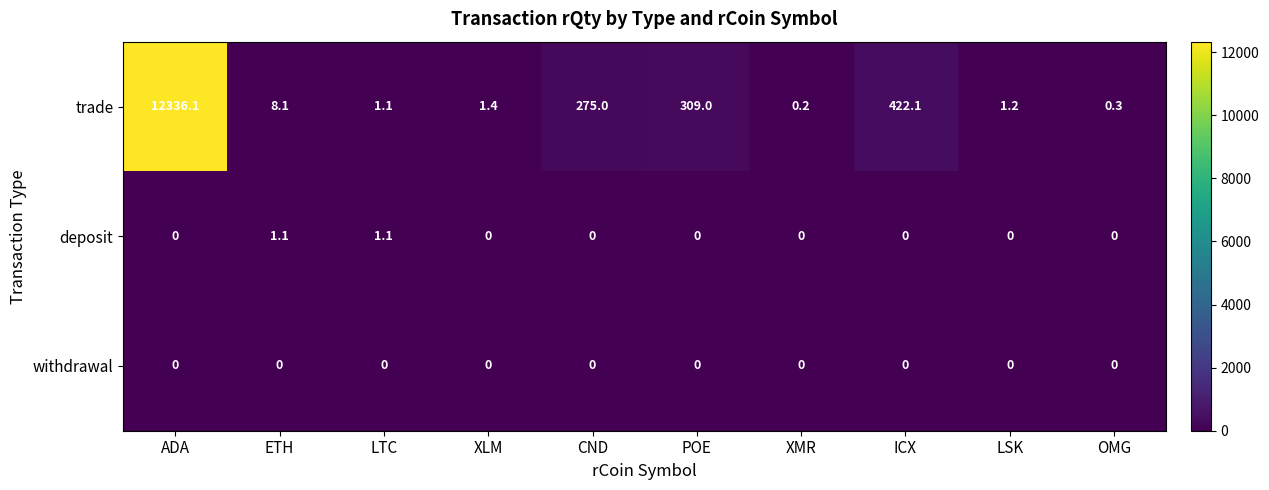

Rank the series by their maximum value, from lowest to highest.

withdrawal, deposit, trade